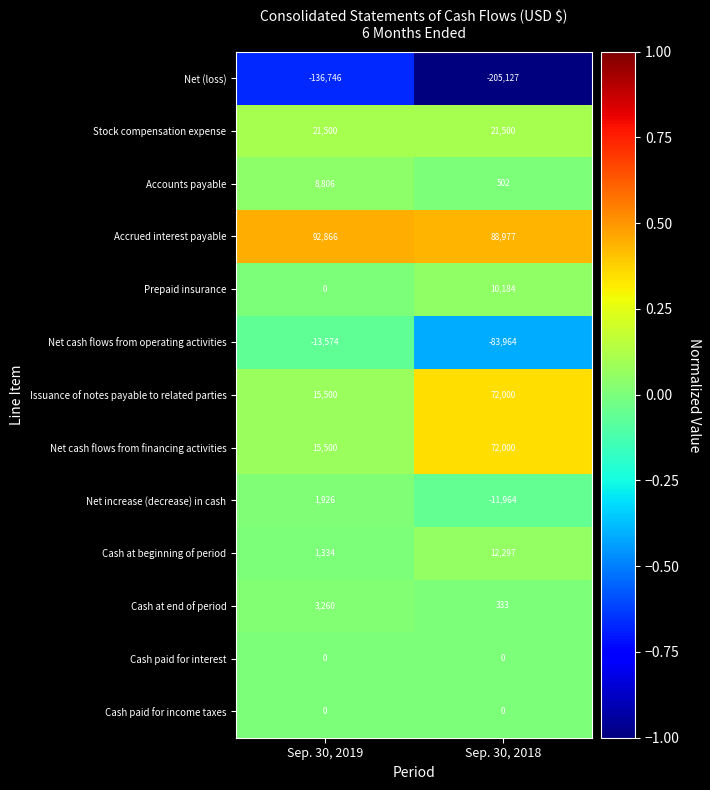

Rank the categories by Net cash flows from operating activities value from lowest to highest.

Sep. 30, 2018, Sep. 30, 2019